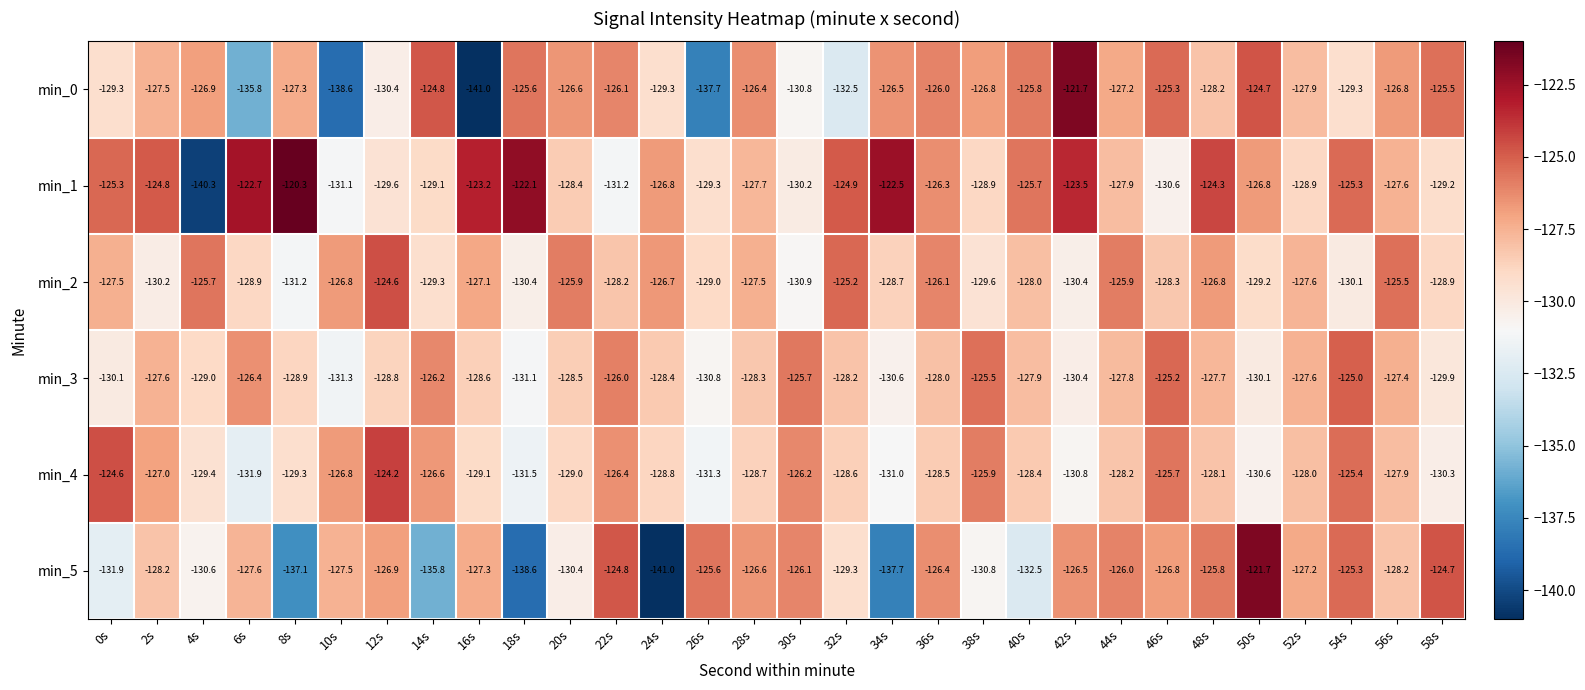

What is the sum of all min_1 values?

-3814.5